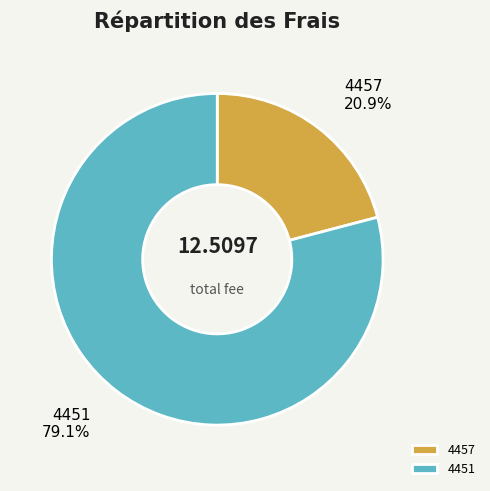

The 4457 slice represents 8% of the pie. True or false?

False